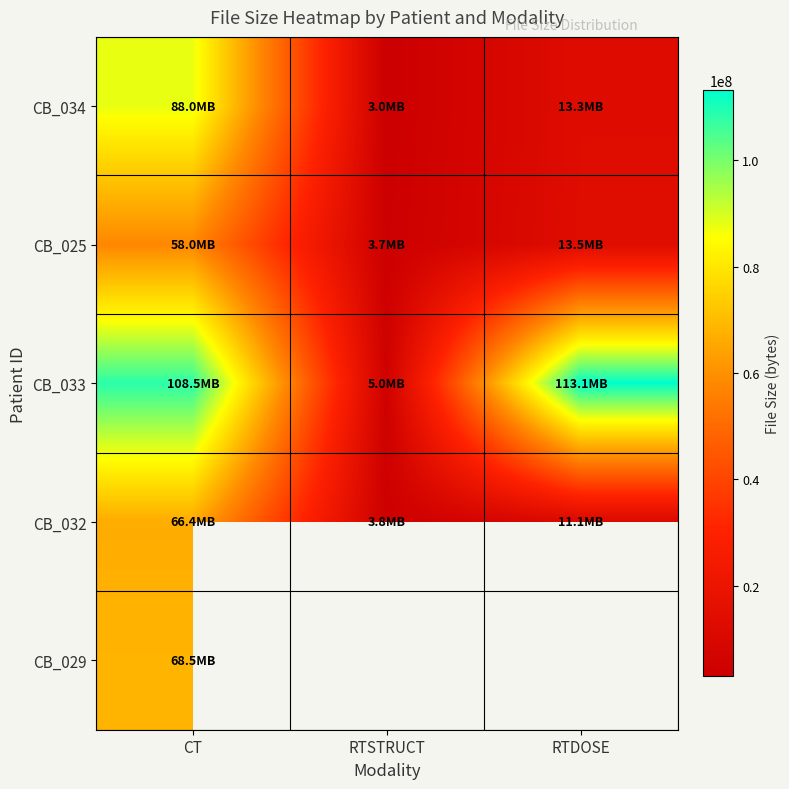

At which label does CB_032 reach its peak?

CT